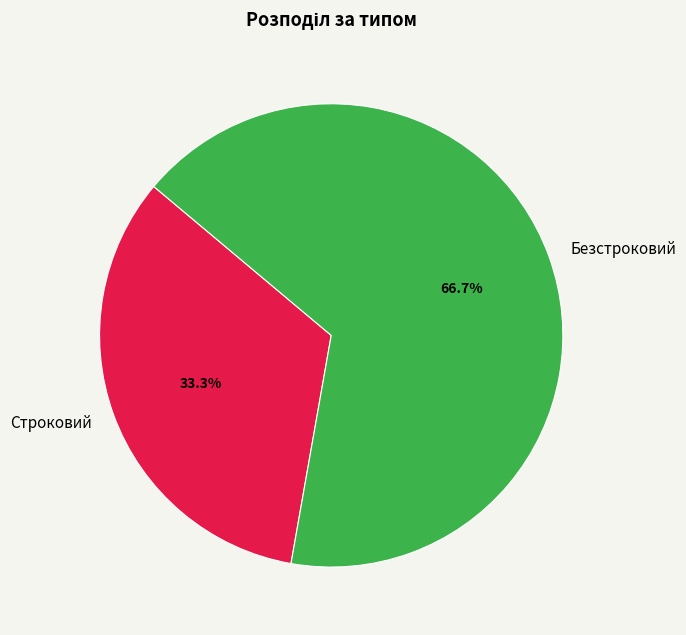

What portion of the pie excludes Безстроковий?

33.3%